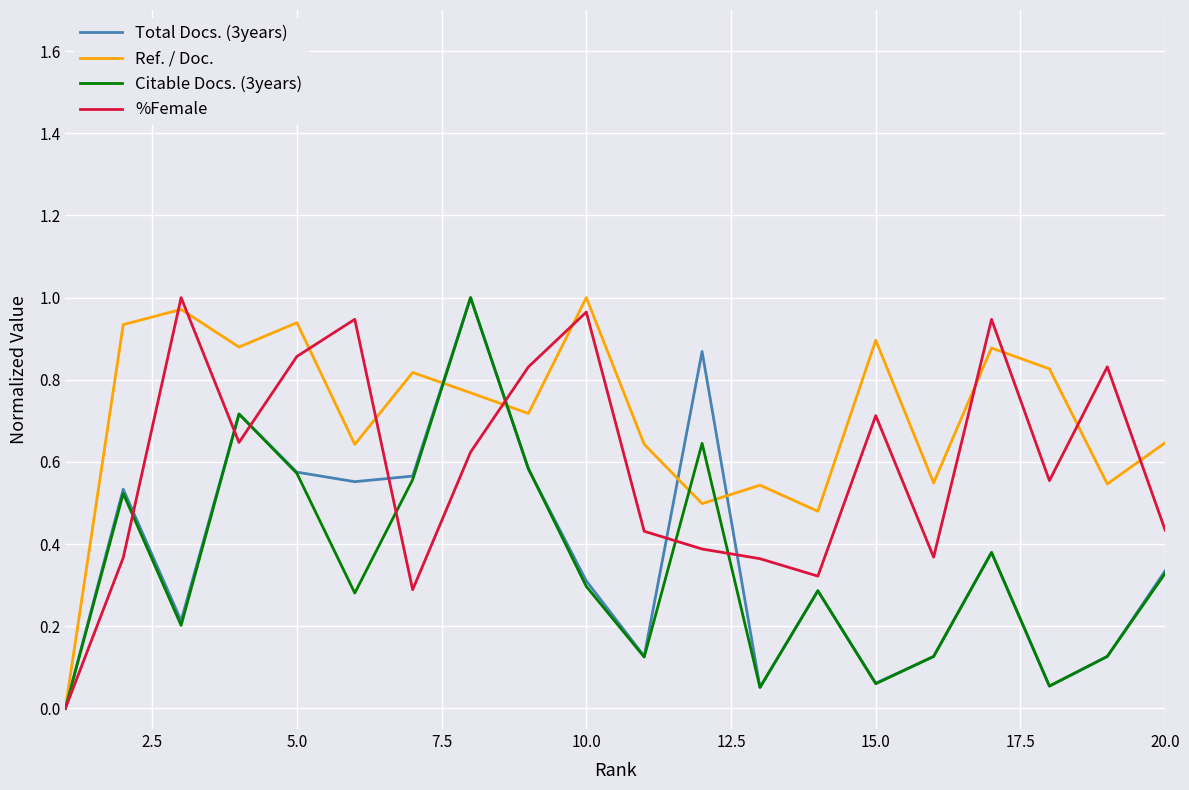

Which series has the largest total across all categories?

Ref. / Doc.